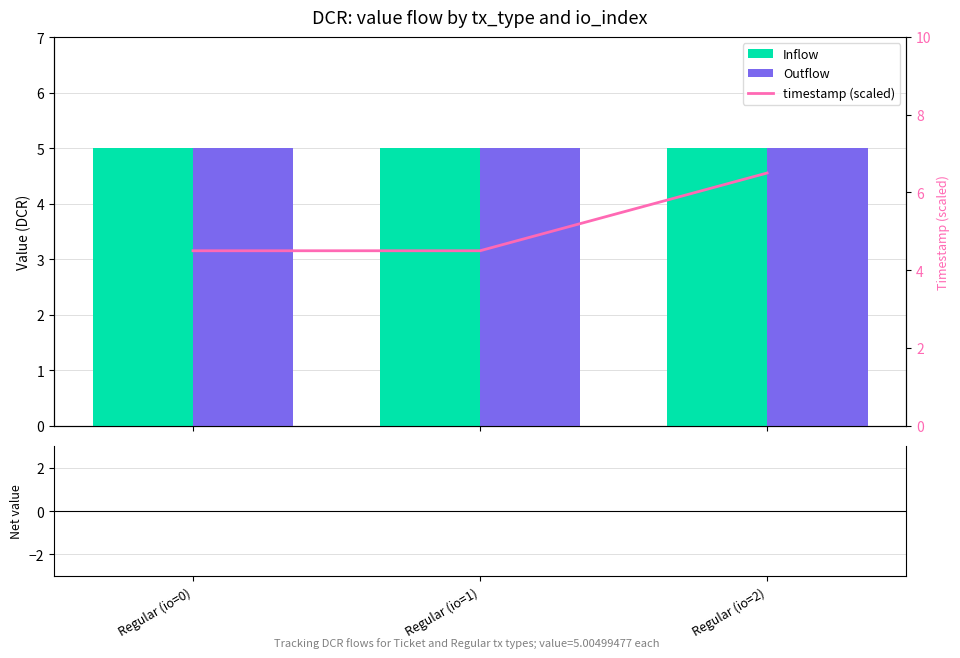

What is the sum of all Outflow values?

15.0